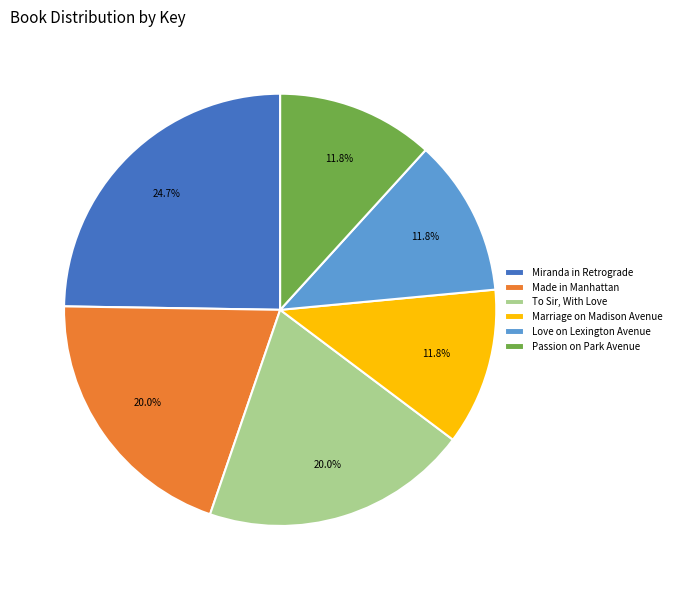

The Love on Lexington Avenue slice represents 12% of the pie. True or false?

True